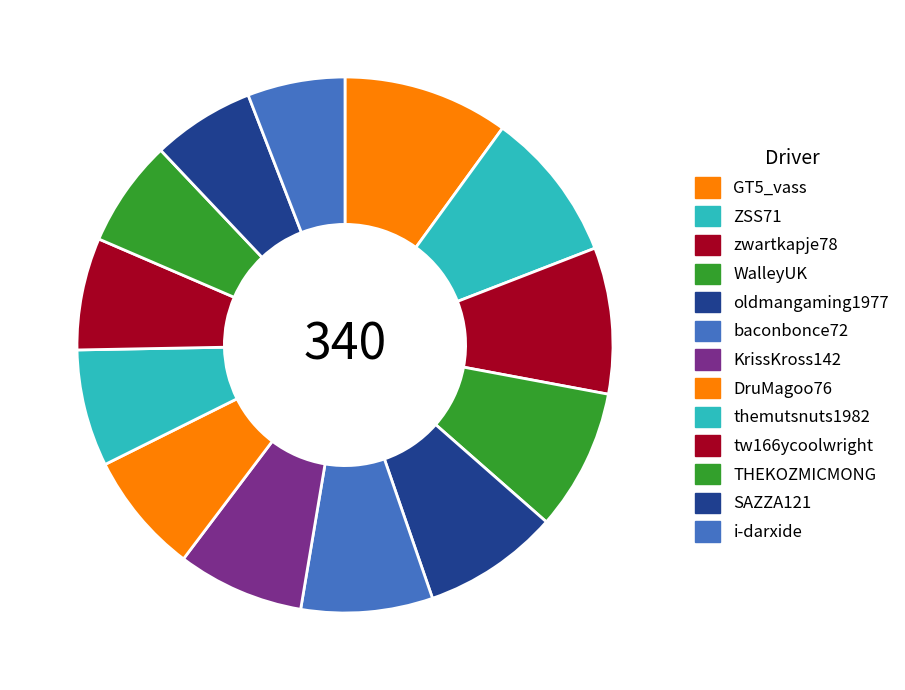

Is THEKOZMICMONG the majority of the pie?

No